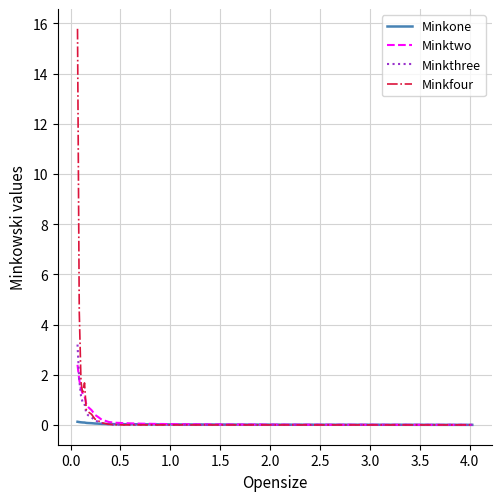

Which series has the largest range (max minus min)?

Minkfour